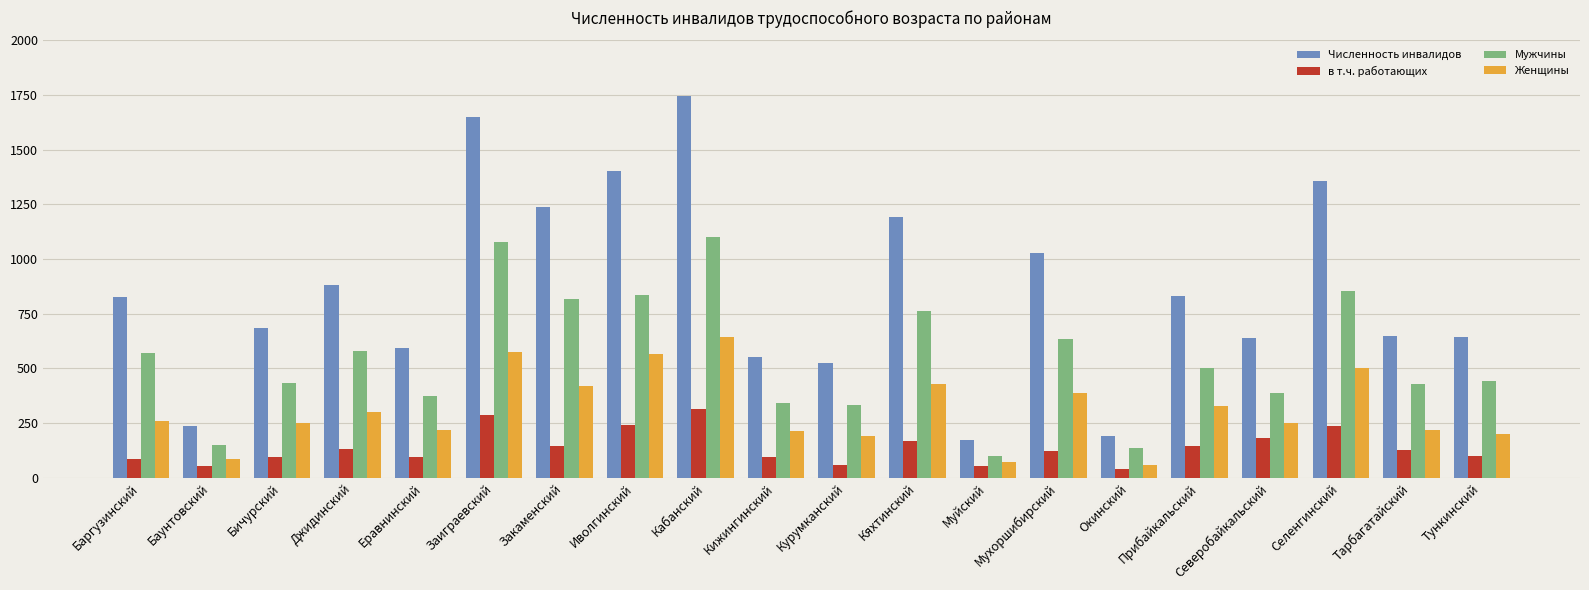

What is the difference between the maximum and second lowest values in the Мужчины series?

968